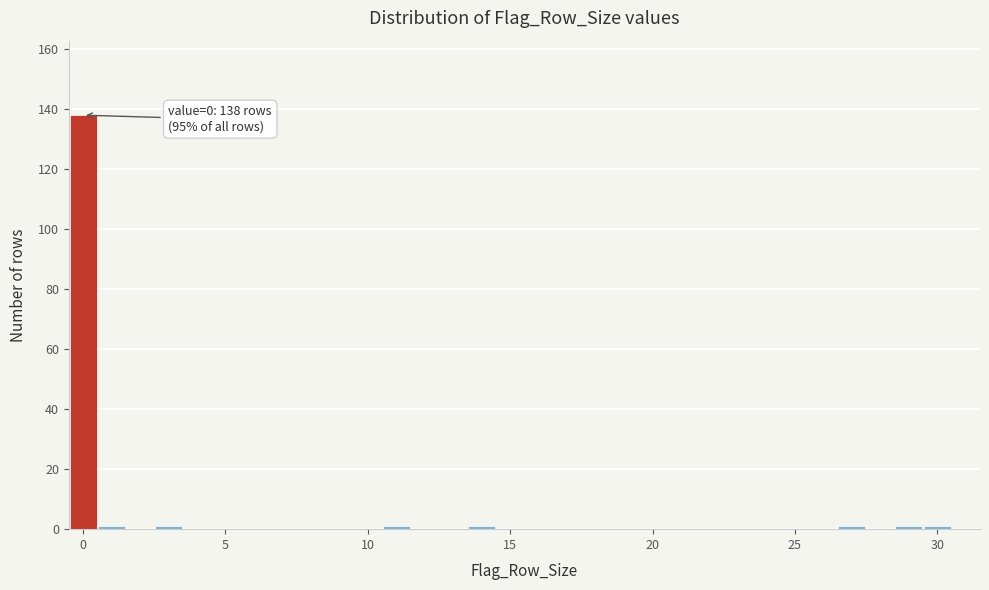

Around what value on the x-axis is the tallest bar? Give the approximate position of its centre, as read against the axis.

0.0